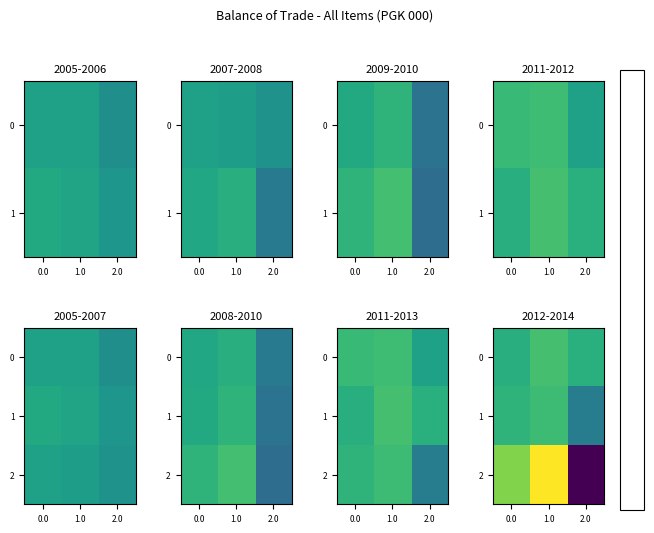

Which category has the highest value across all series?

1.0